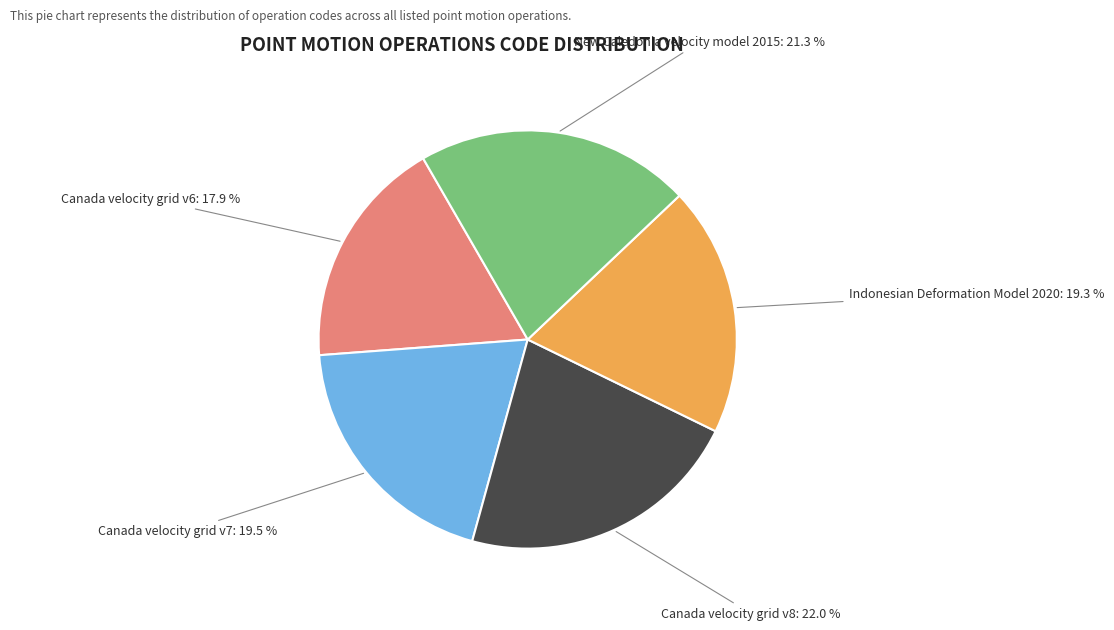

Is there a majority slice in this chart?

No